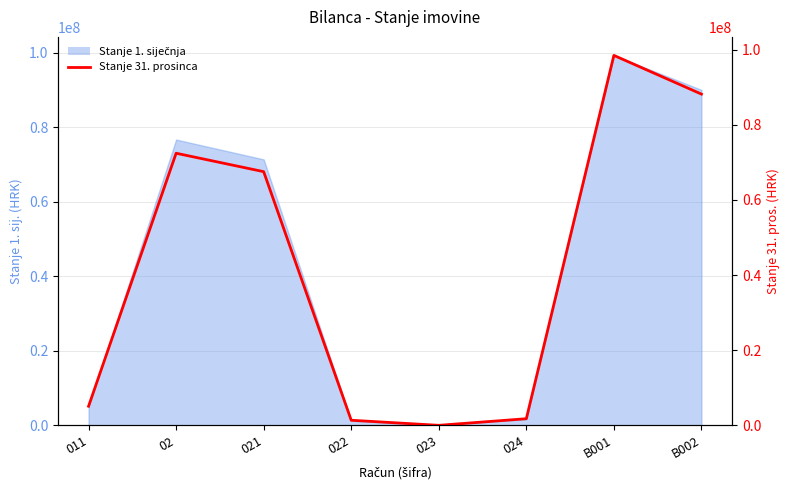

List the labels in order of value, largest first.

B001, B002, 02, 021, 011, 024, 022, 023